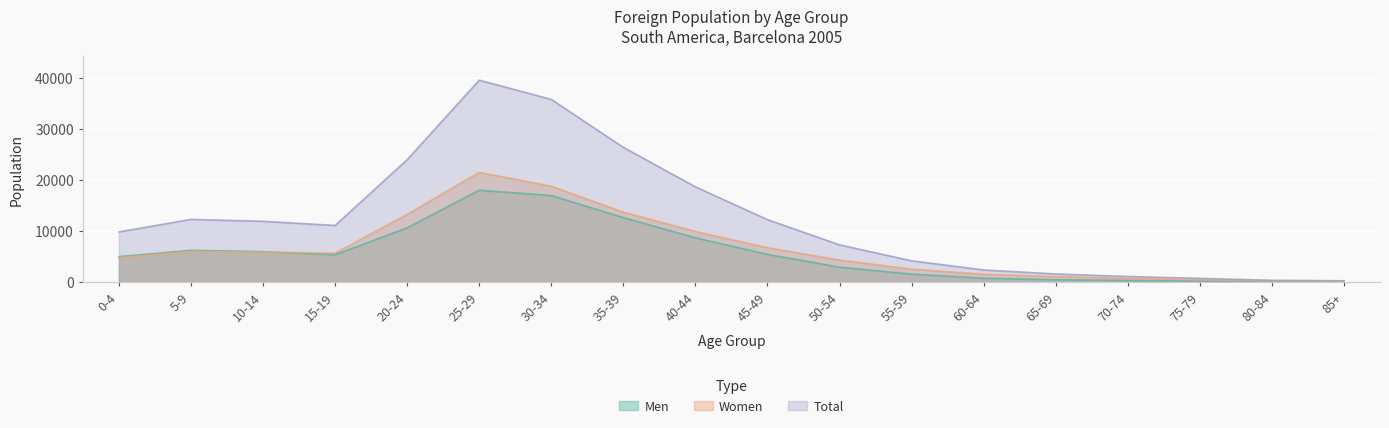

At how many categories does at least one series exceed 25453?

3